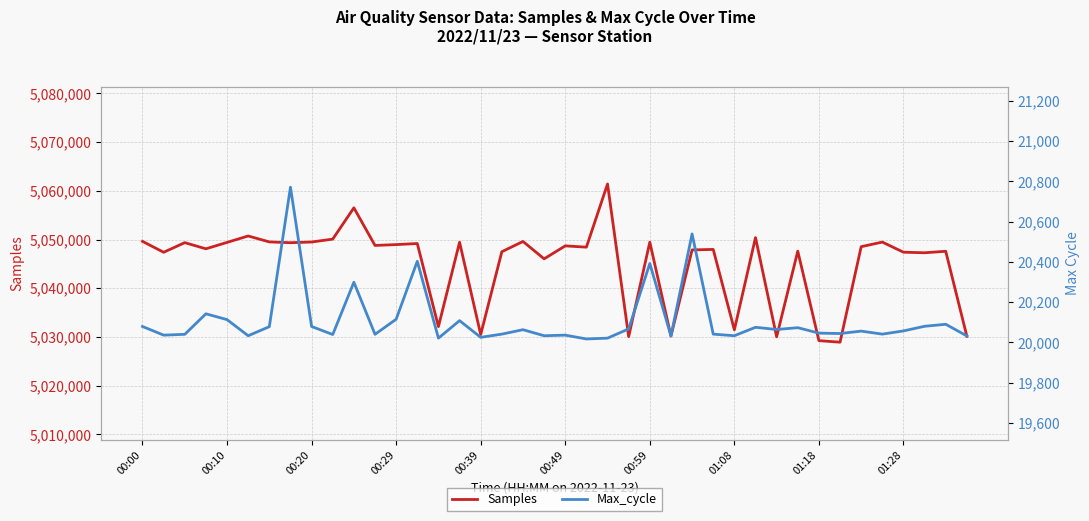

What is the highest value of the Samples series?

5061408